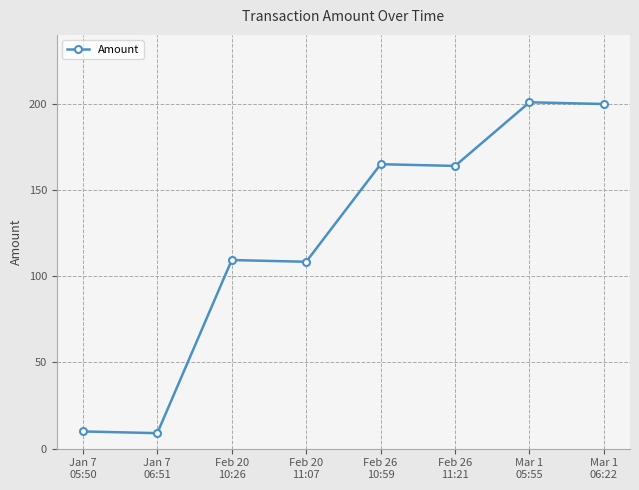

Approximately how many times larger is the value at Feb 26
11:21 compared to Jan 7
06:51?

18.2